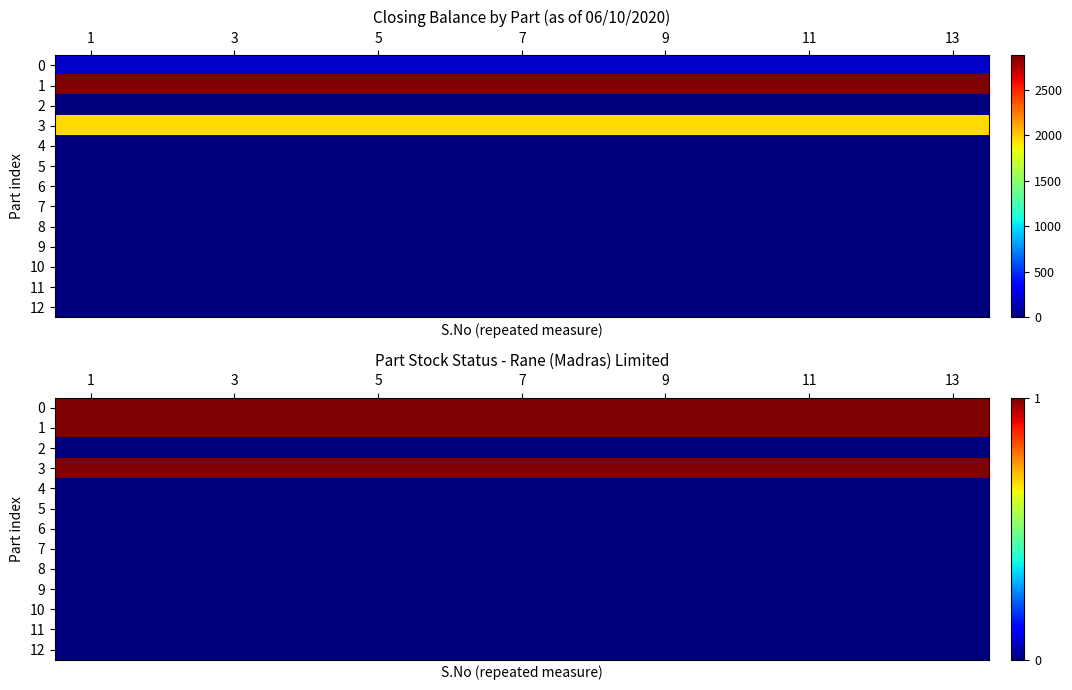

The 9 series shows 0 at 9. True or false?

True